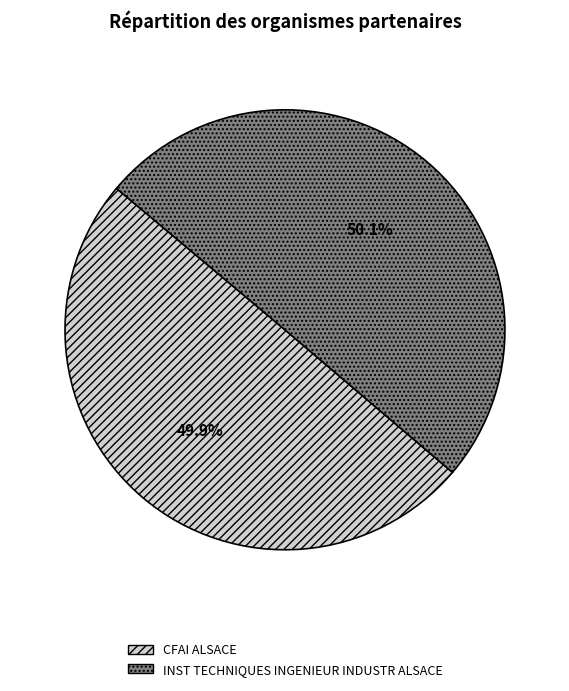

What is the ratio of the value at CFAI ALSACE to the value at INST TECHNIQUES INGENIEUR INDUSTR ALSACE?

1.0